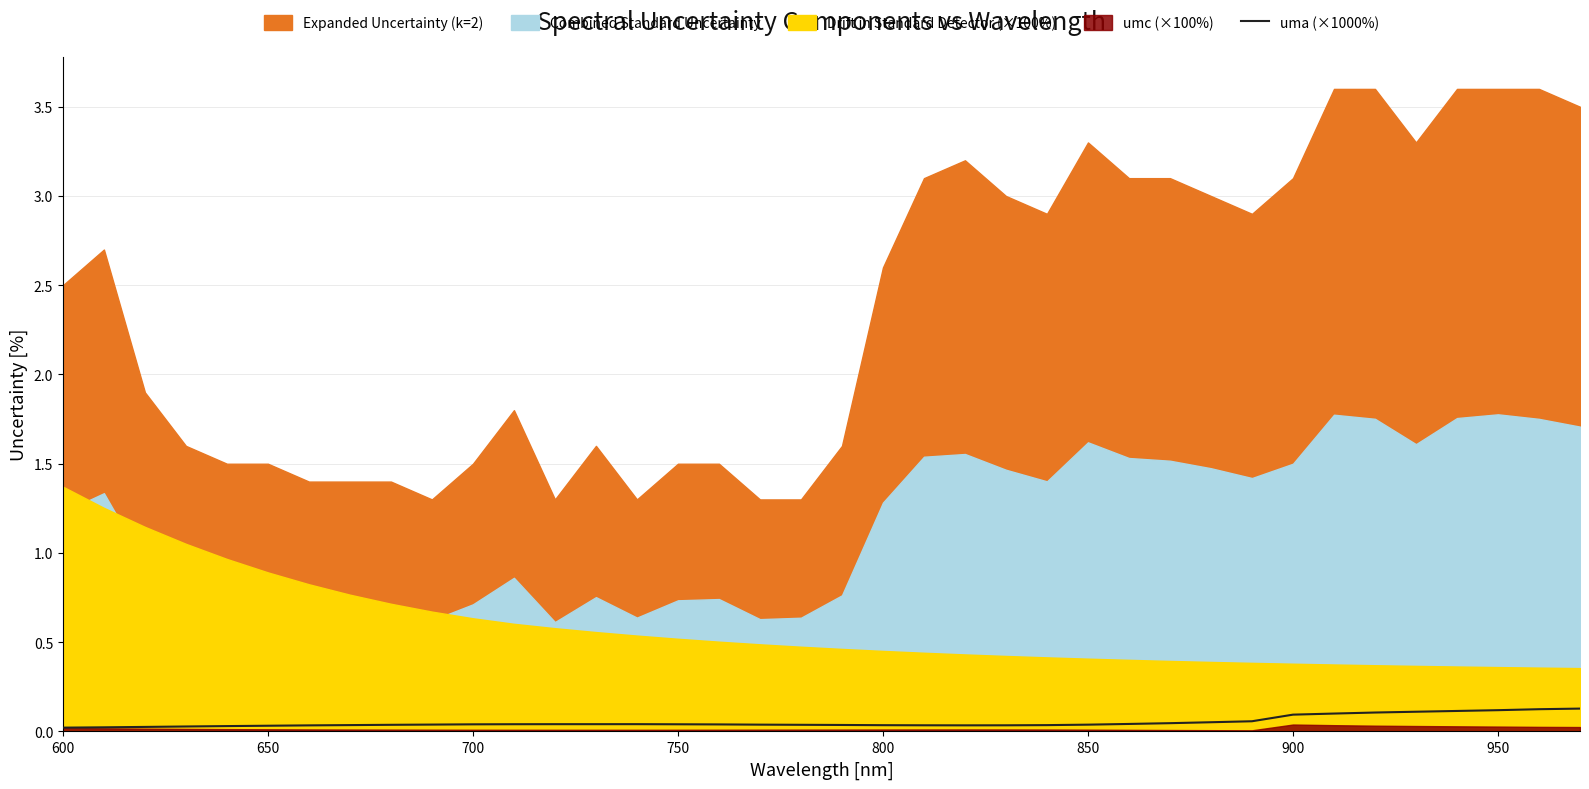

Reading left to right, extract all data points from this chart.

0.0	0.0	0.0	0.0	0.0	0.0	0.0	0.0	0.0	0.0	0.0	0.0	0.0	0.0	0.0	0.0	0.0	0.0	0.0	0.0	0.0	0.0	0.0	0.0	0.0	0.0	0.0	0.0	0.1	0.1	0.1	0.1	0.1	0.1	0.1	0.1	0.1	0.1